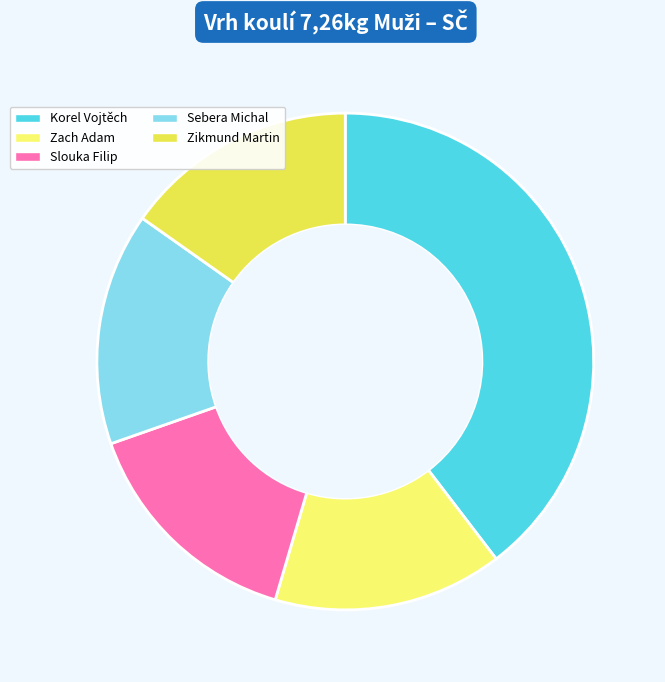

The Slouka Filip slice represents 28% of the pie. True or false?

False